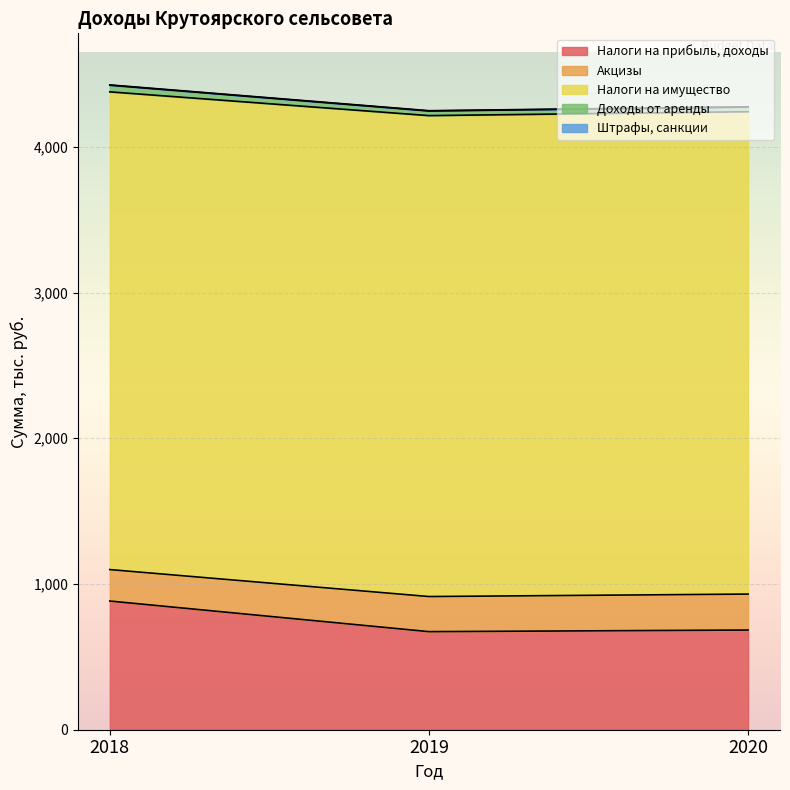

What are all the series names shown in the legend?

Налоги на прибыль, доходы, Акцизы, Налоги на имущество, Доходы от аренды, Штрафы, санкции